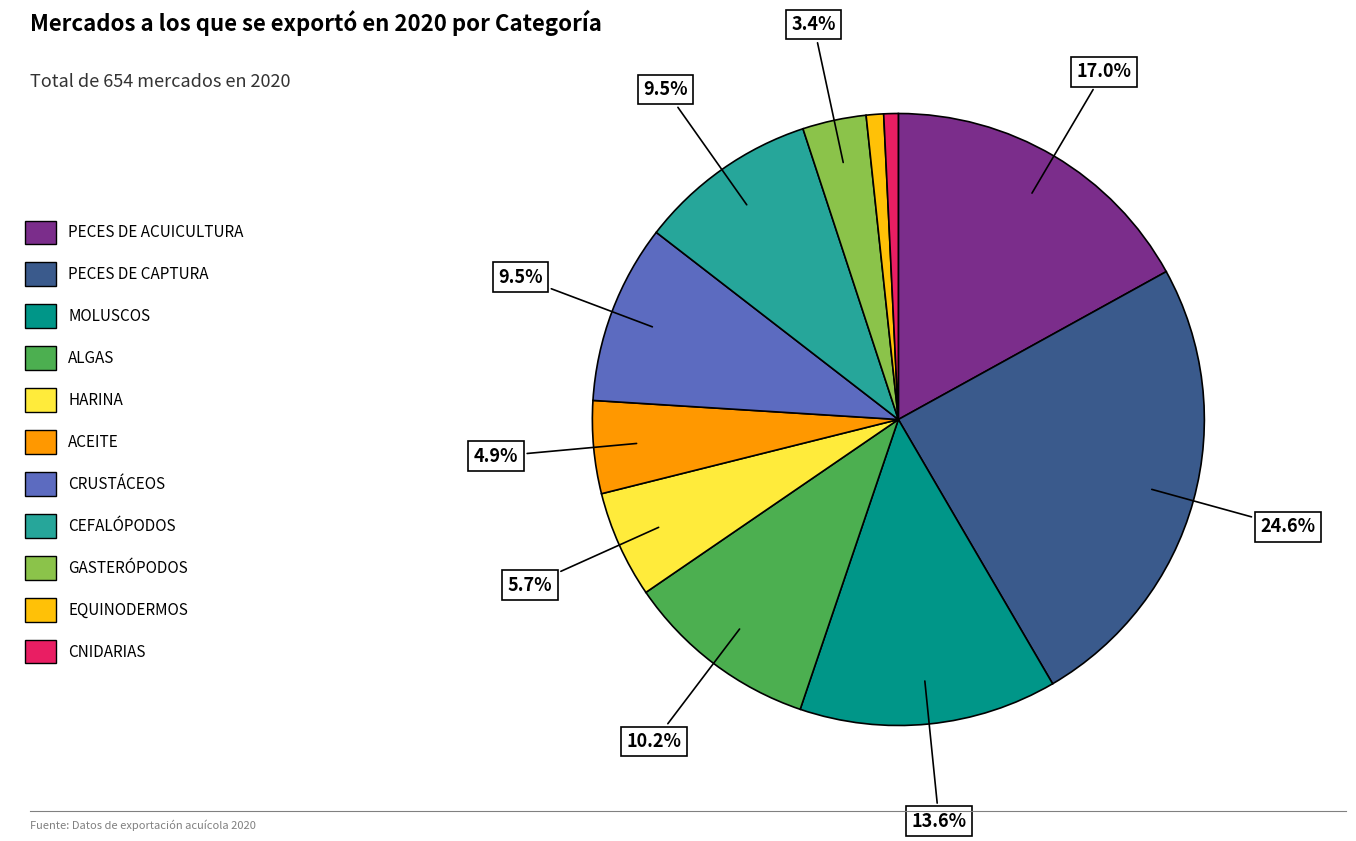

Combined, do HARINA and PECES DE CAPTURA account for over 50%?

No